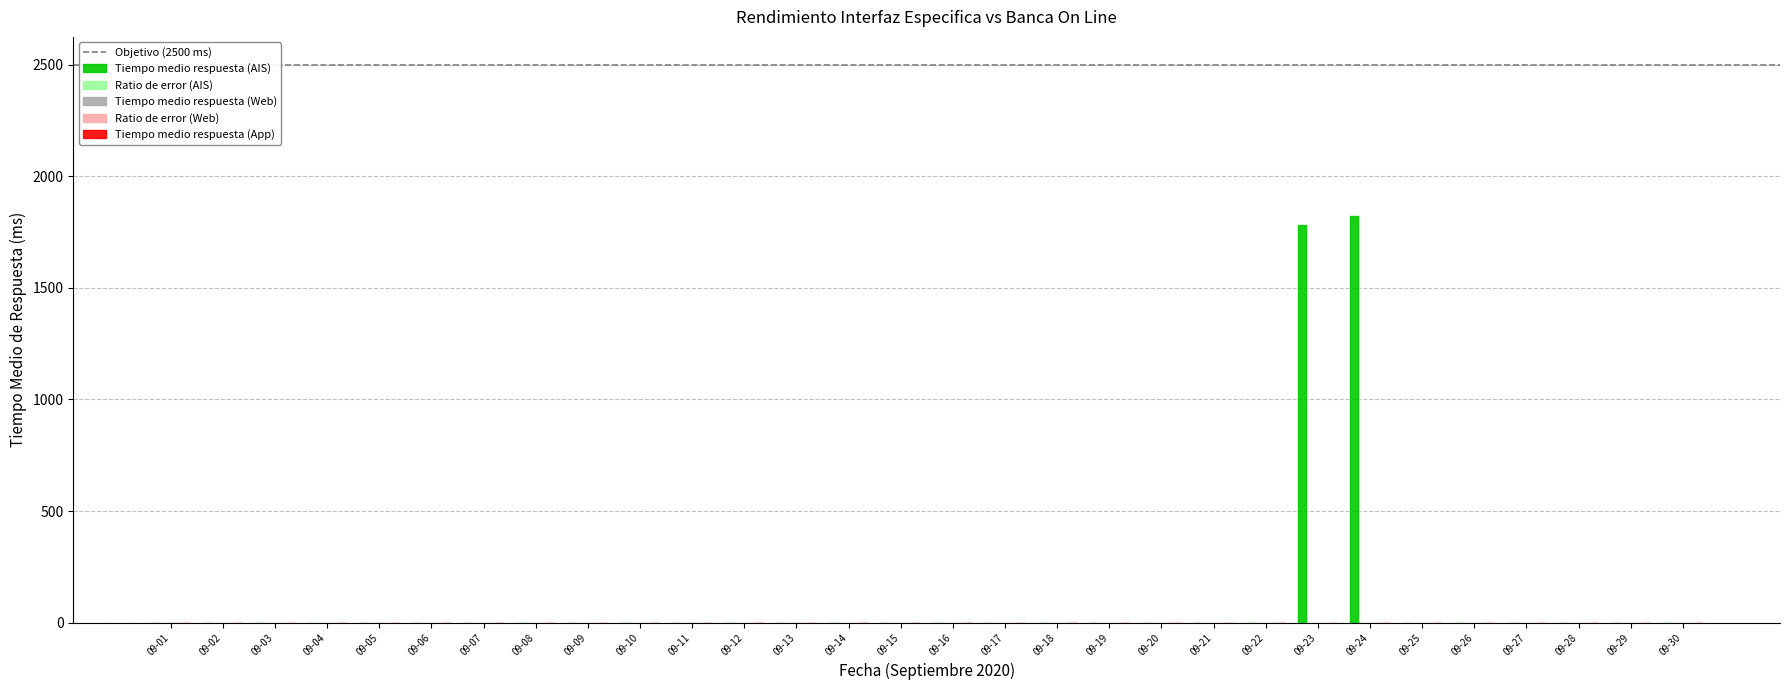

What is the sum of all values?

3602.8